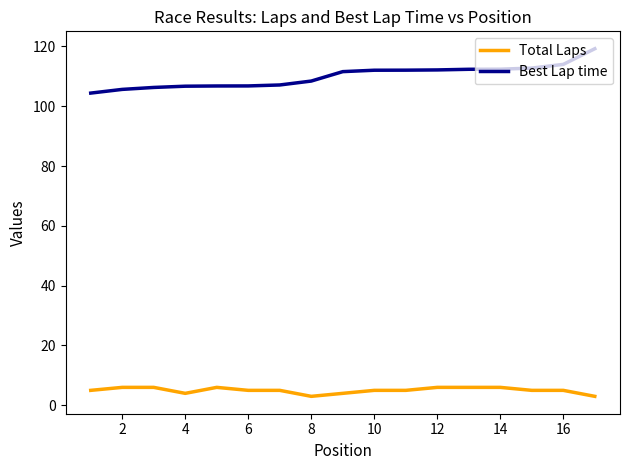

What is the smallest value displayed?

3.0